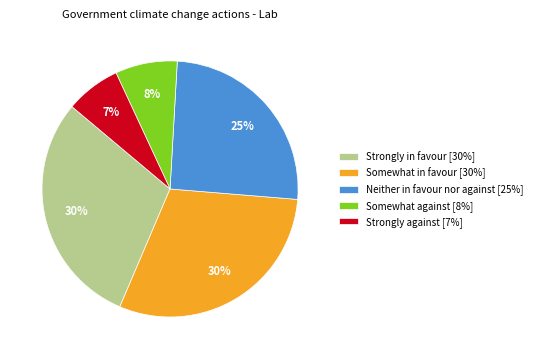

Is Somewhat in favour [30%] the majority of the pie?

No